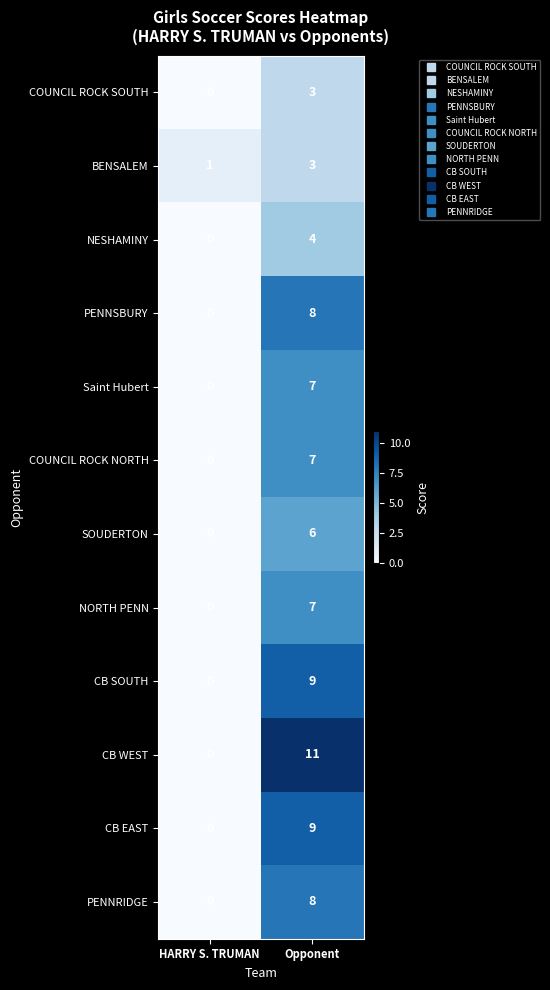

At which category does the chart reach its minimum across all series?

HARRY S. TRUMAN